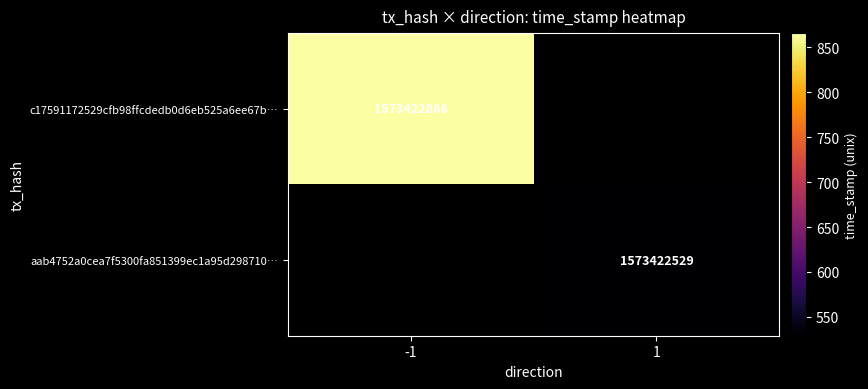

What is the sum of the aab4752a0cea7f5300fa851399ec1a95d298710 values at direction and time_stamp?

1573422530